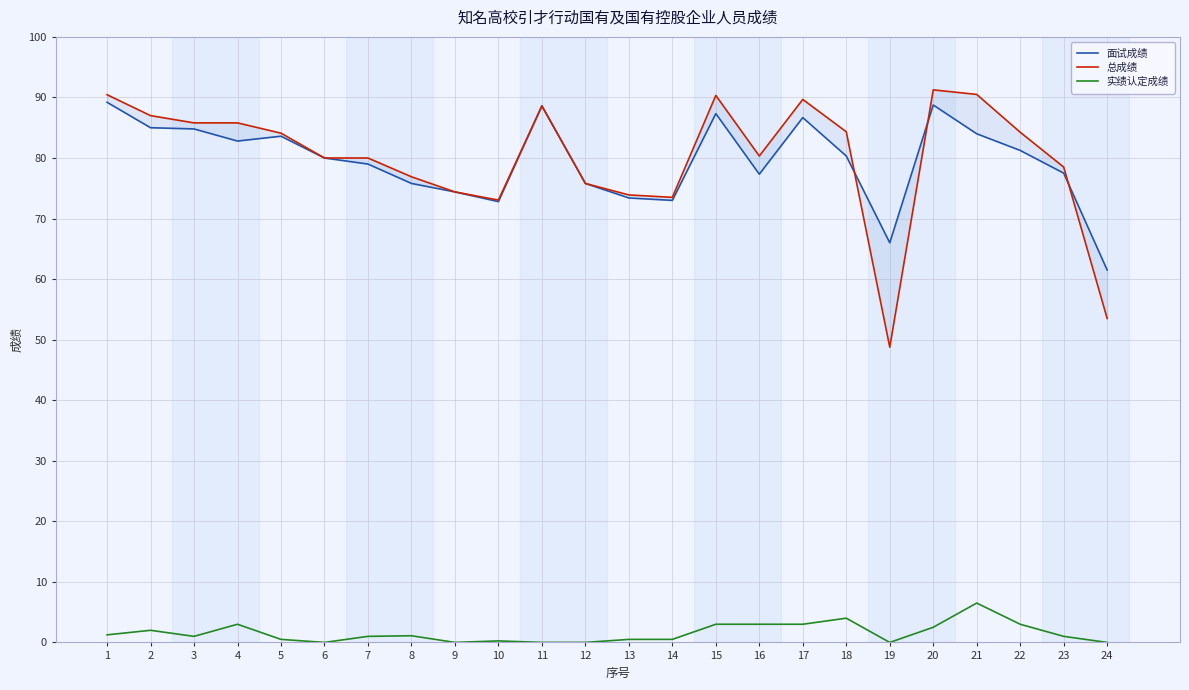

How many data points in 实绩认定成绩 are less than 1?

10